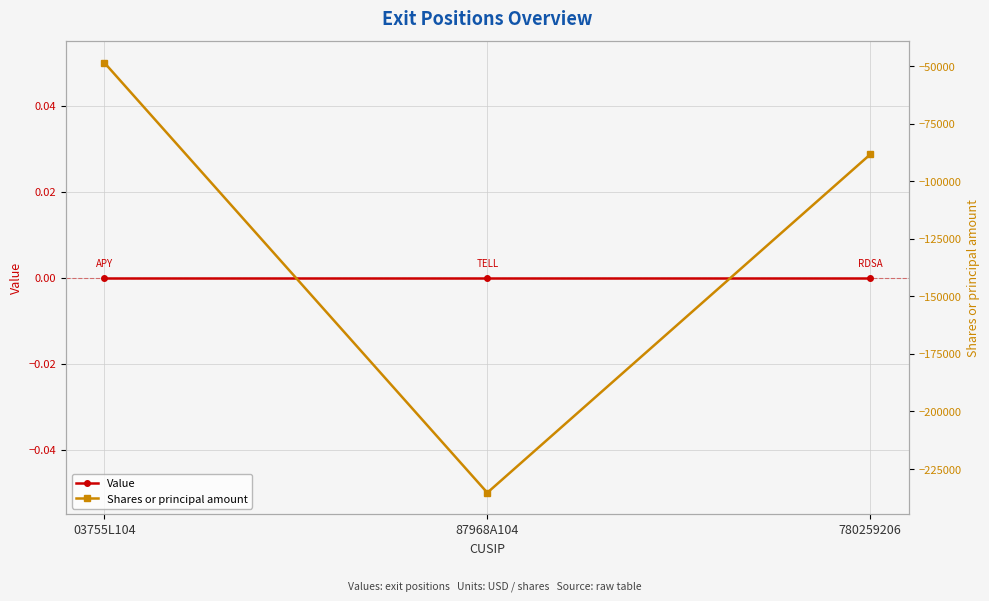

At which label is Value closest to 0?

03755L104